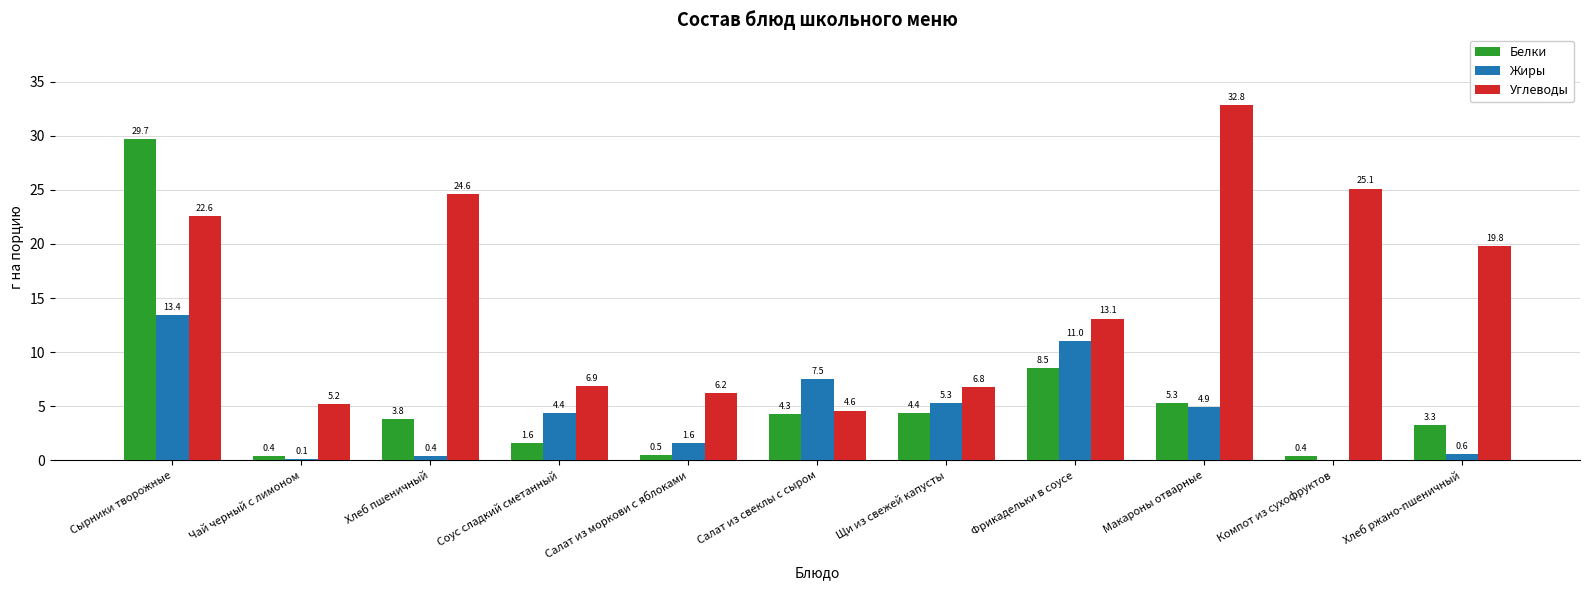

Reading right to left, what are all the values shown in this chart?

Белки: Хлеб ржано-пшеничный=3.3	Компот из сухофруктов=0.4	Макароны отварные=5.3	Фрикадельки в соусе=8.5	Щи из свежей капусты=4.4	Салат из свеклы с сыром=4.3	Салат из моркови с яблоками=0.5	Соус сладкий сметанный=1.6	Хлеб пшеничный=3.8	Чай черный с лимоном=0.4	Сырники творожные=29.7
Жиры: Хлеб ржано-пшеничный=0.6	Компот из сухофруктов=0.0	Макароны отварные=4.9	Фрикадельки в соусе=11.0	Щи из свежей капусты=5.3	Салат из свеклы с сыром=7.5	Салат из моркови с яблоками=1.6	Соус сладкий сметанный=4.4	Хлеб пшеничный=0.4	Чай черный с лимоном=0.1	Сырники творожные=13.4
Углеводы: Хлеб ржано-пшеничный=19.8	Компот из сухофруктов=25.1	Макароны отварные=32.8	Фрикадельки в соусе=13.1	Щи из свежей капусты=6.8	Салат из свеклы с сыром=4.6	Салат из моркови с яблоками=6.2	Соус сладкий сметанный=6.9	Хлеб пшеничный=24.6	Чай черный с лимоном=5.2	Сырники творожные=22.6